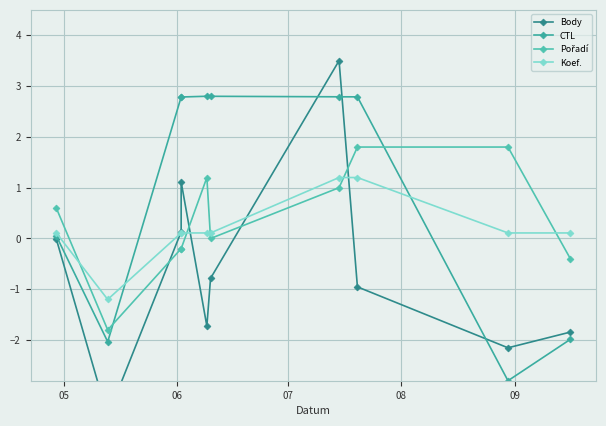

Which series has the largest total across all categories?

CTL